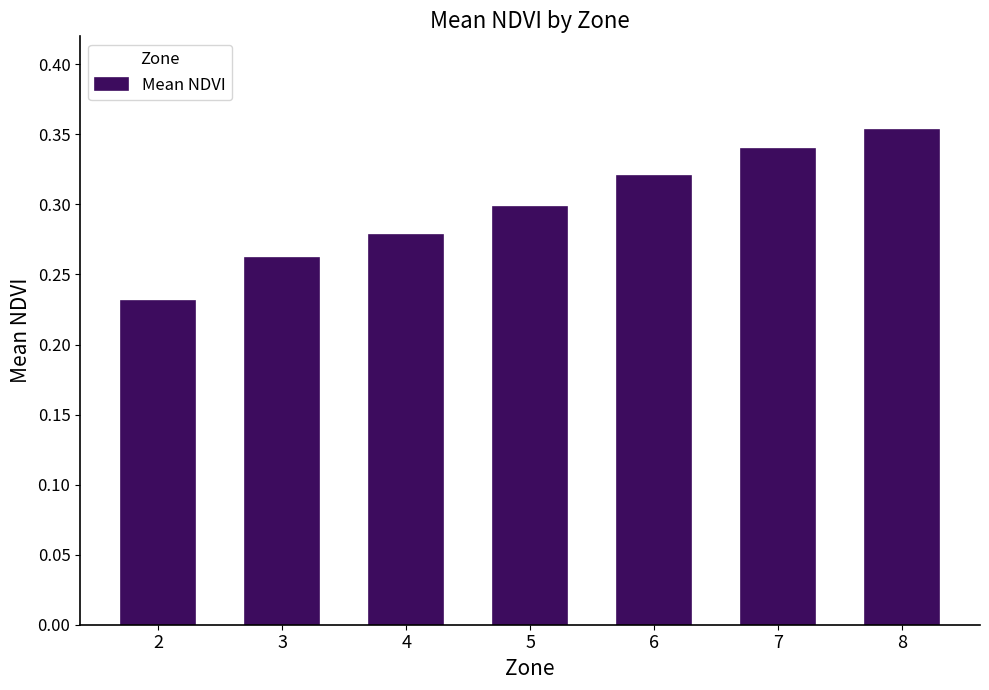

Count the number of categories in the chart.

7